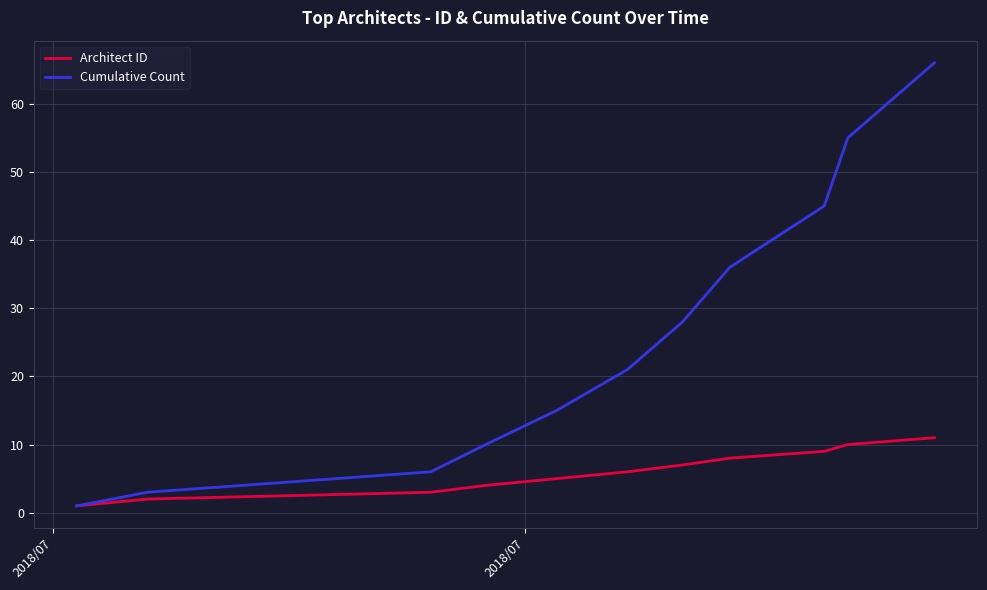

Reading left to right, what are all the values shown in this chart?

Architect ID: 1	2	3	4	5	6	7	8	9	10	11
Cumulative Count: 1	3	6	10	15	21	28	36	45	55	66